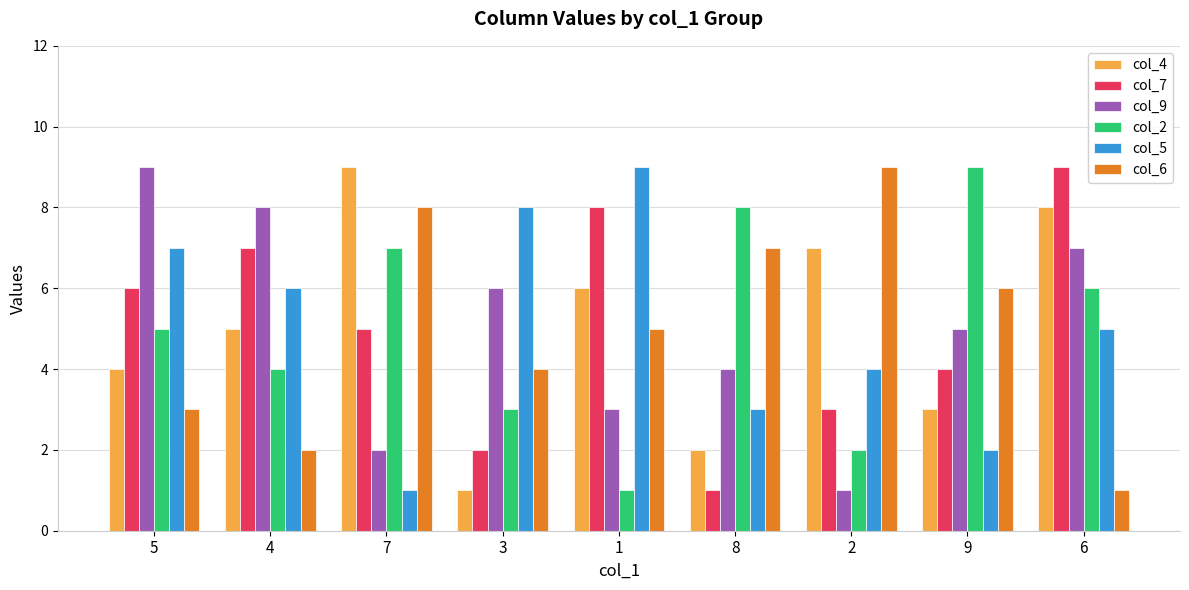

Which category has the lowest value in the col_6 series?

6